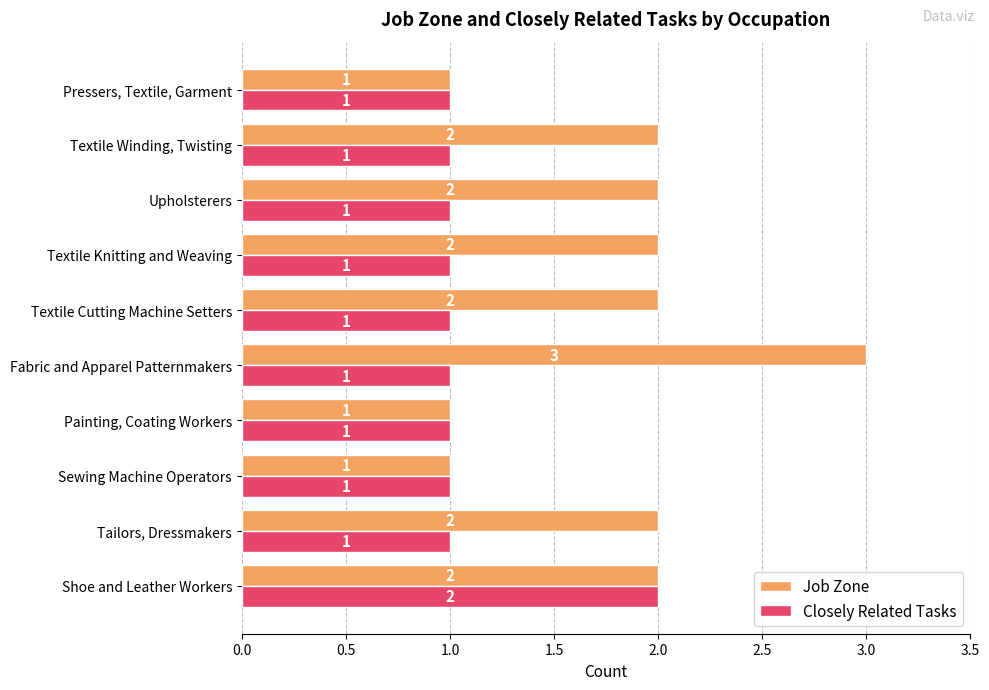

Rank the series by their maximum value, from highest to lowest.

Job Zone, Closely Related Tasks